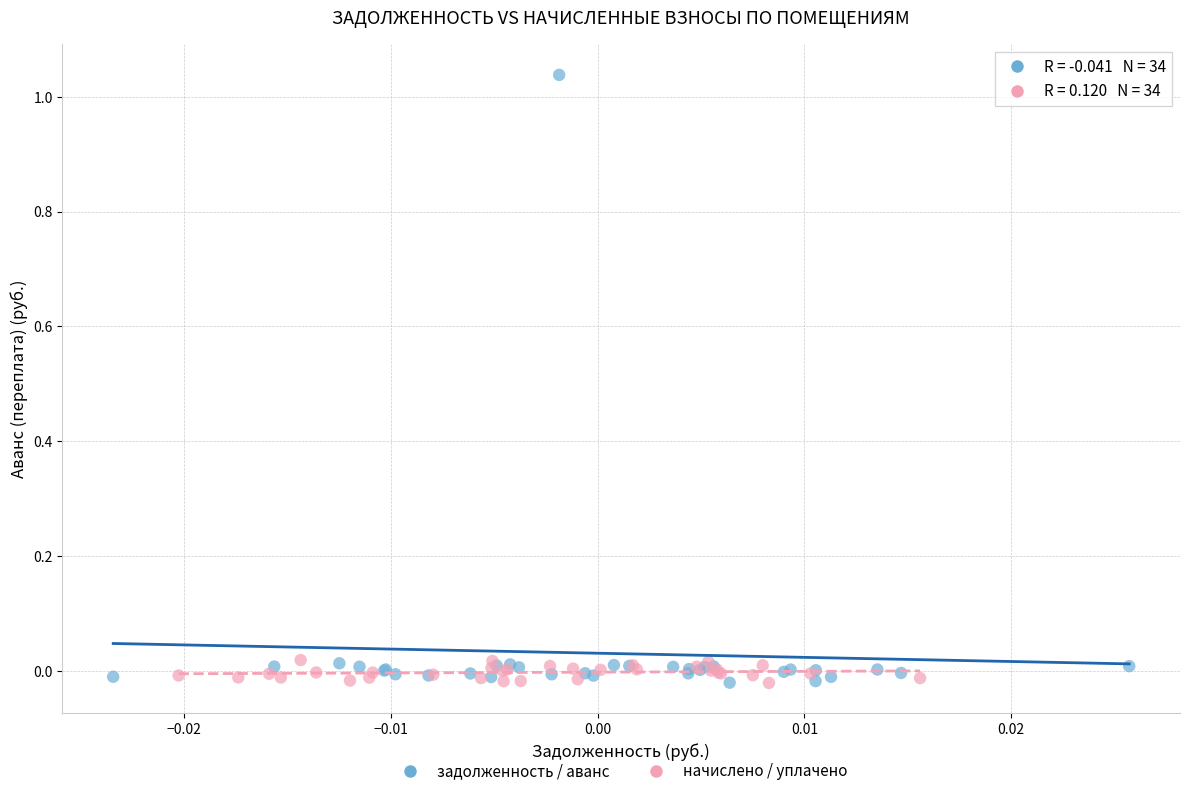

Which series contains the highest Y value?

задолженность / аванс